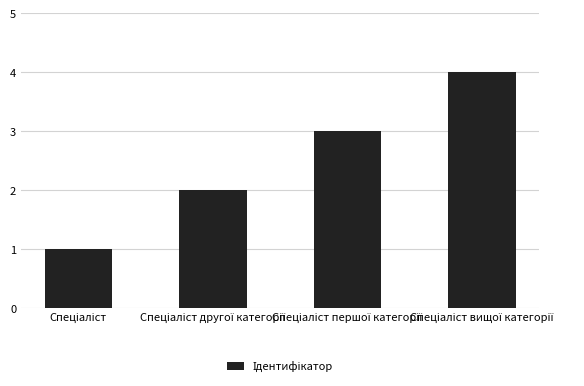

What is the sum of all values?

10